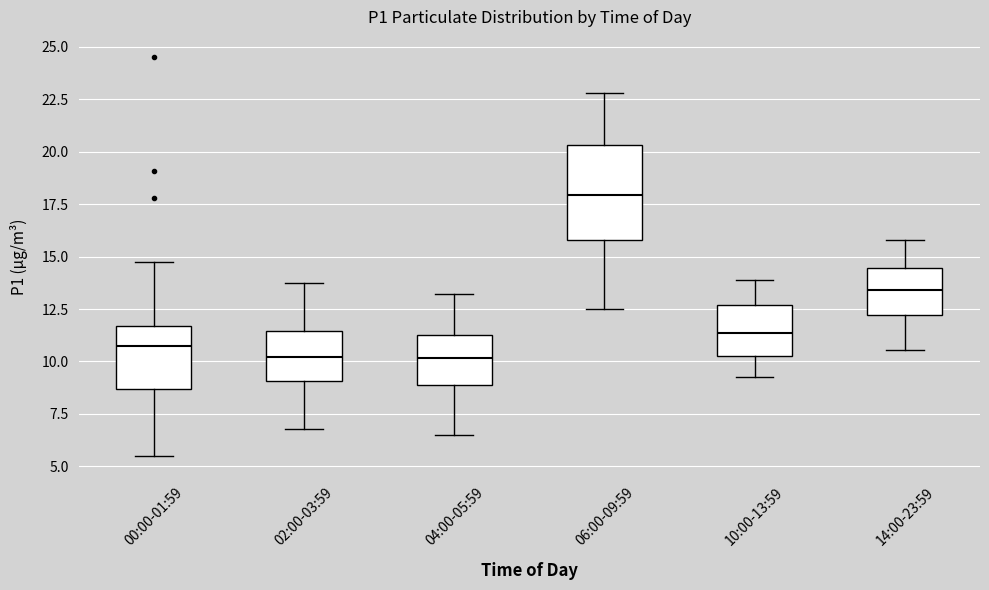

Which box is the tallest, from its lower edge to its upper edge?

06:00-09:59